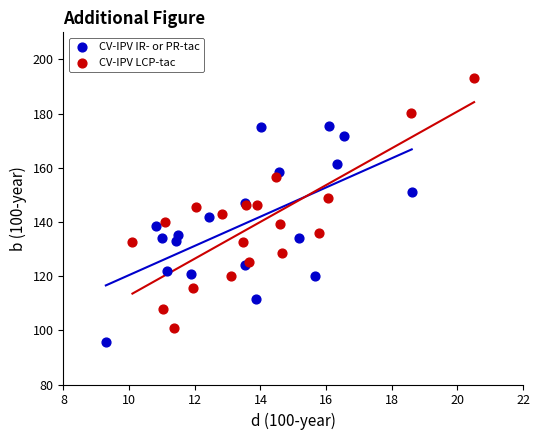

Which series has the largest Y range (max minus min)?

CV-IPV LCP-tac